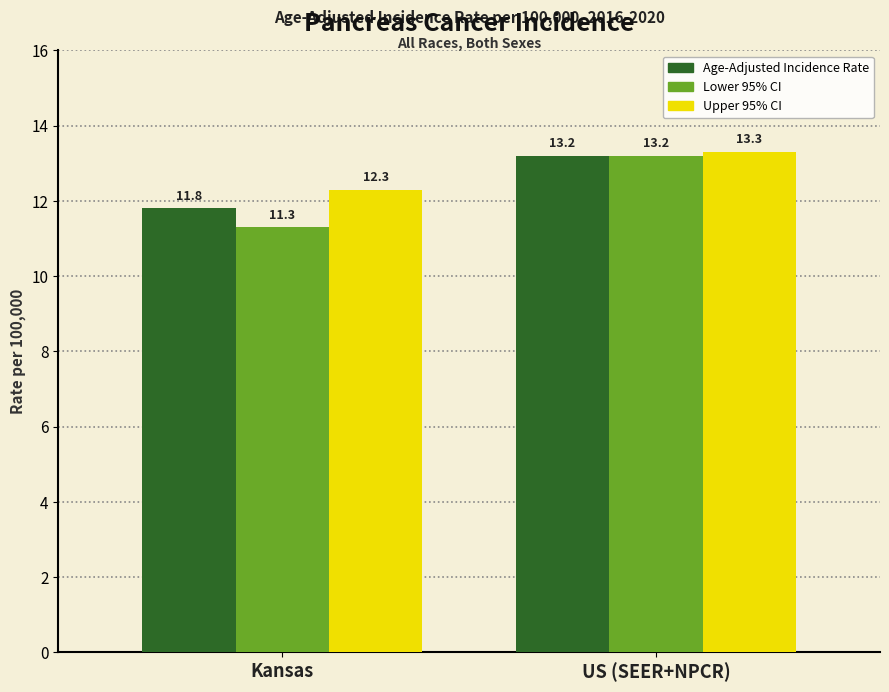

Reading right to left, list all the values displayed in this chart.

Age-Adjusted Incidence Rate: 13.2	11.8
Lower 95% CI: 13.2	11.3
Upper 95% CI: 13.3	12.3